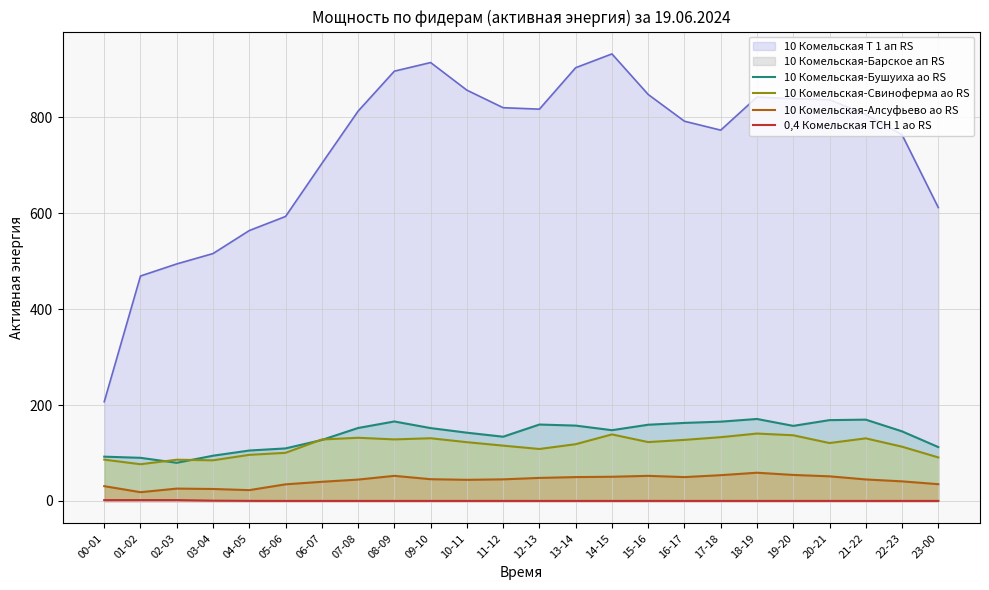

True or false: 10 Комельская-Бушуиха ао RS and 10 Комельская-Алсуфьево ао RS cross at least once.

False